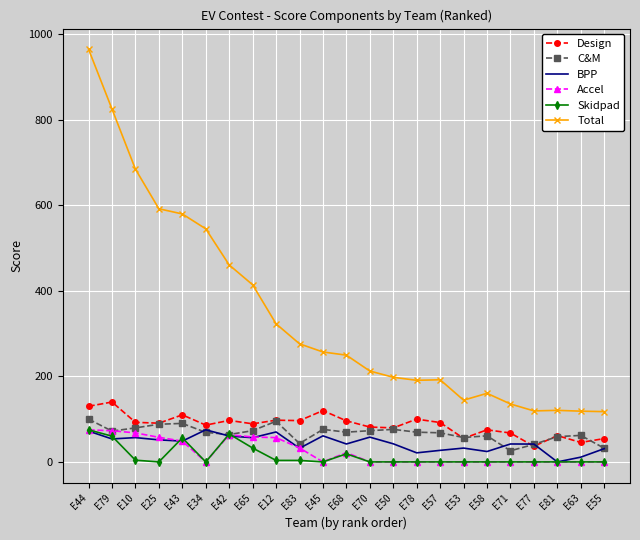

Which series has the largest range (max minus min)?

Total